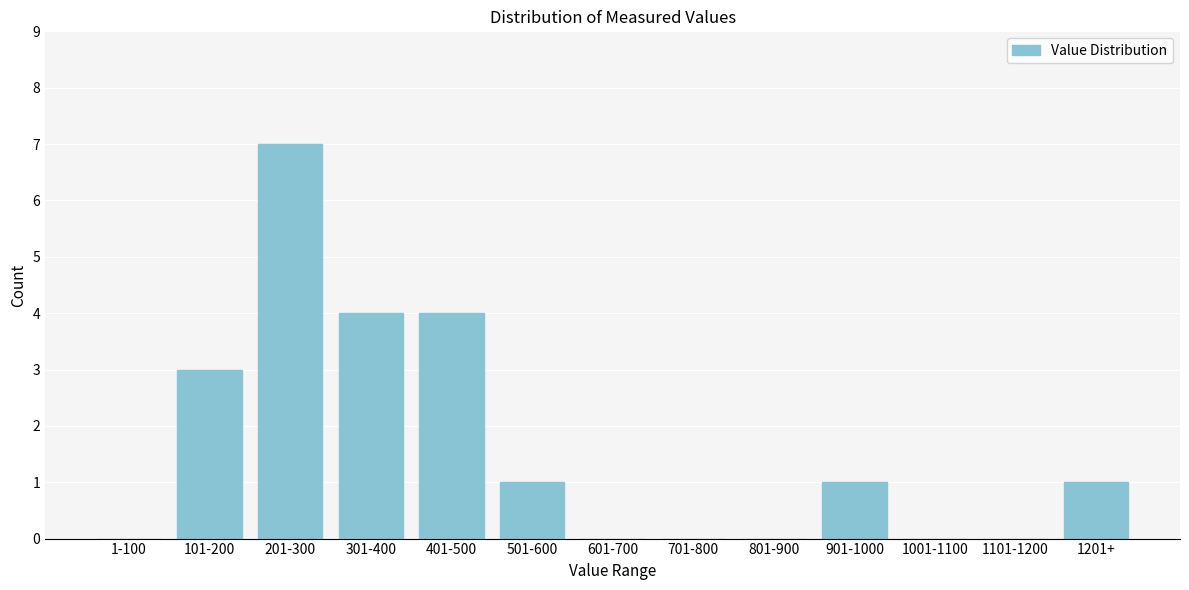

Reading left to right, what are all the values shown in this chart?

1-100=0	101-200=3	201-300=7	301-400=4	401-500=4	501-600=1	601-700=0	701-800=0	801-900=0	901-1000=1	1001-1100=0	1101-1200=0	1201+=1